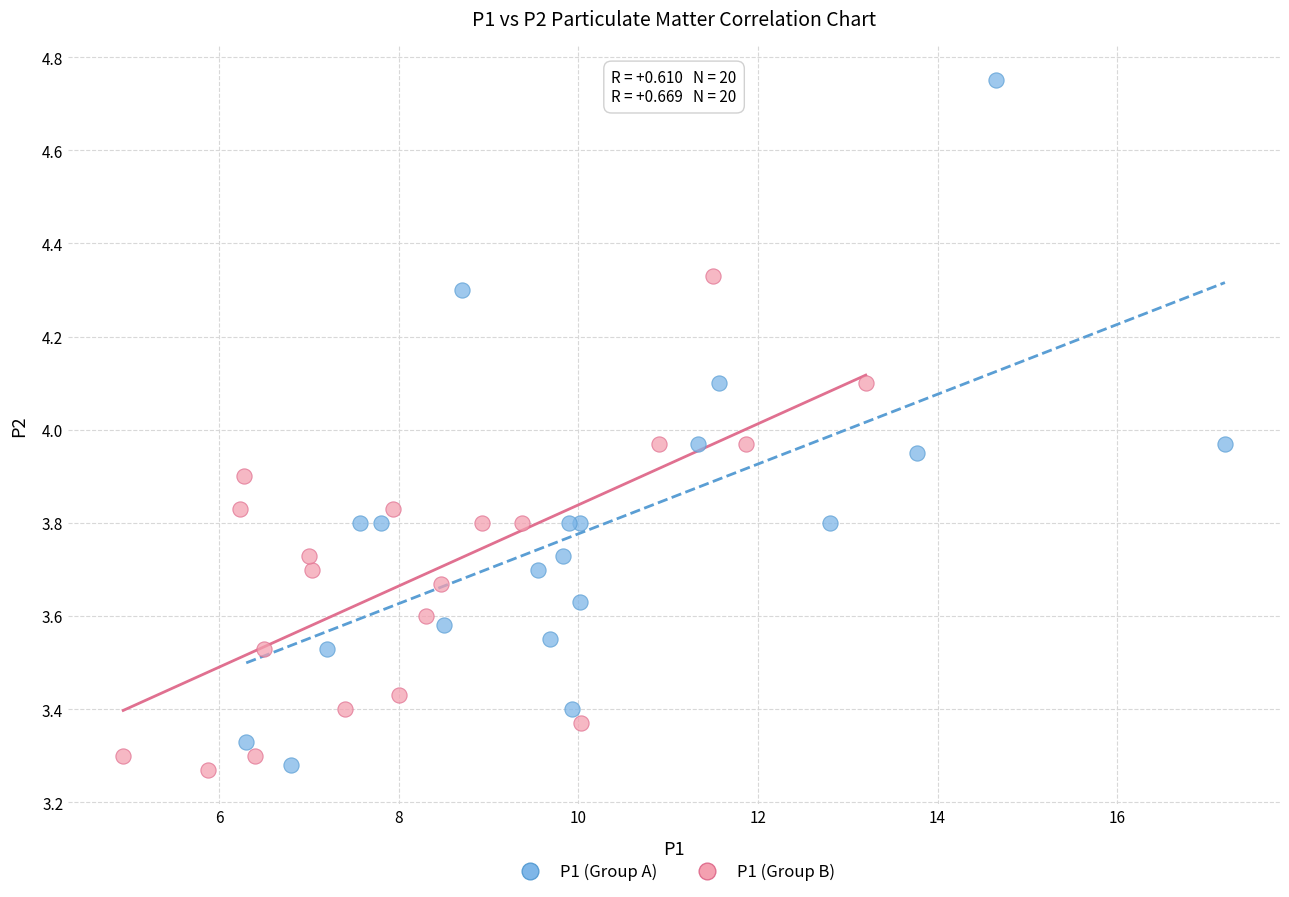

Which series reaches the maximum Y coordinate?

P1 (Group A)